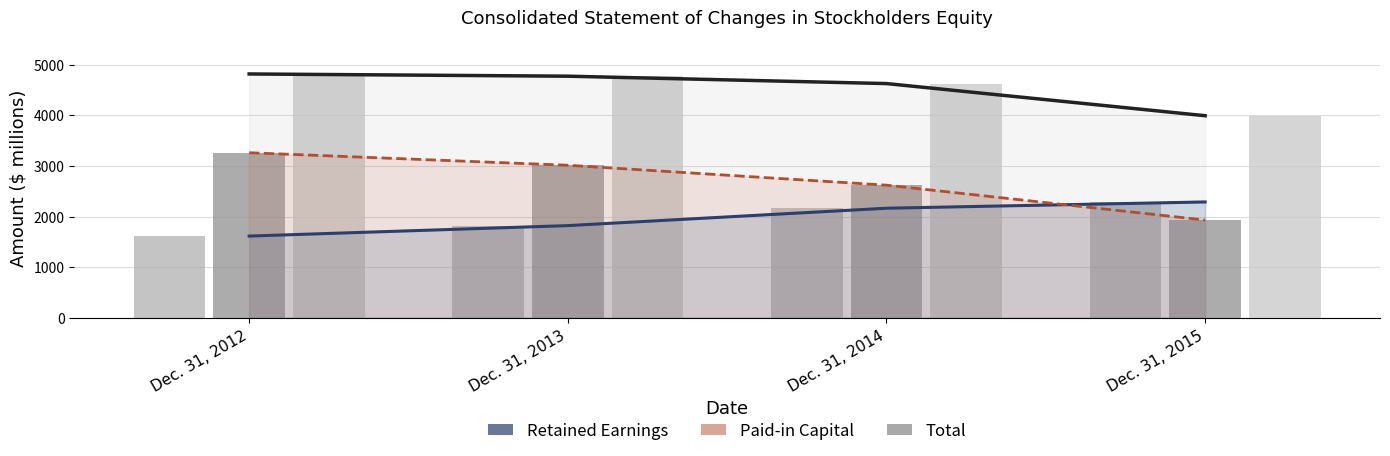

True or false: Paid-in Capital Line has a value of 2621 at Dec. 31, 2014.

True